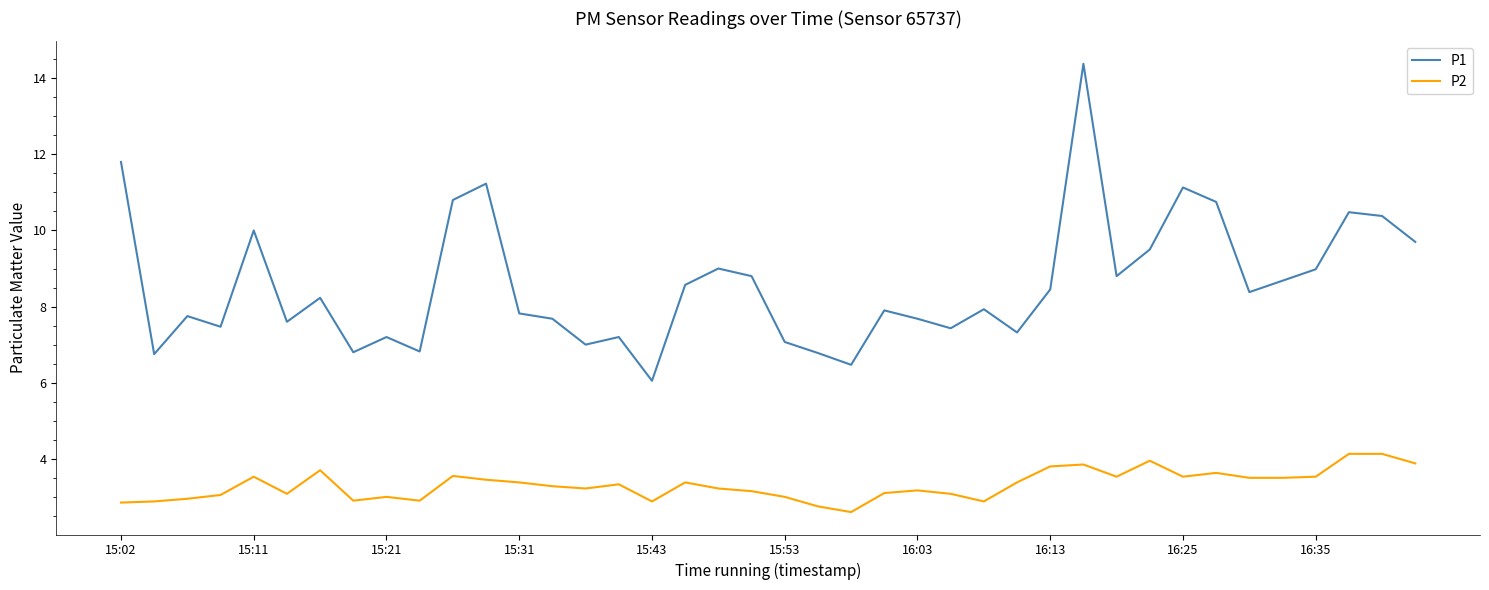

What is the maximum value shown in the chart?

14.4